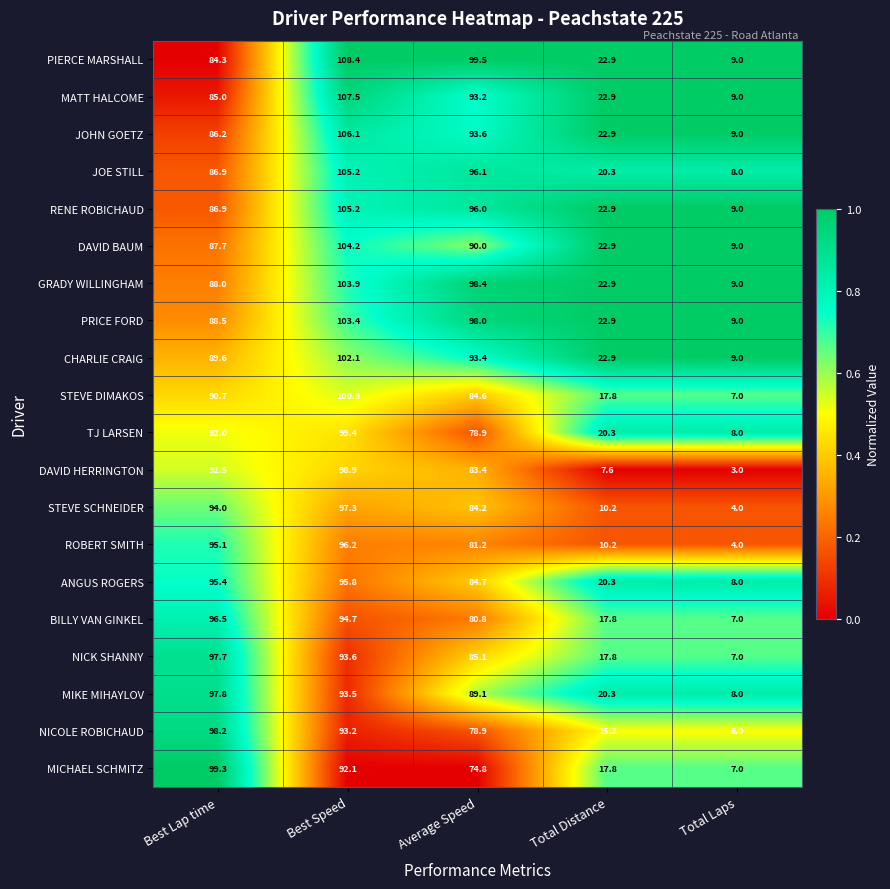

What is the average value of the DAVID HERRINGTON series?

57.1